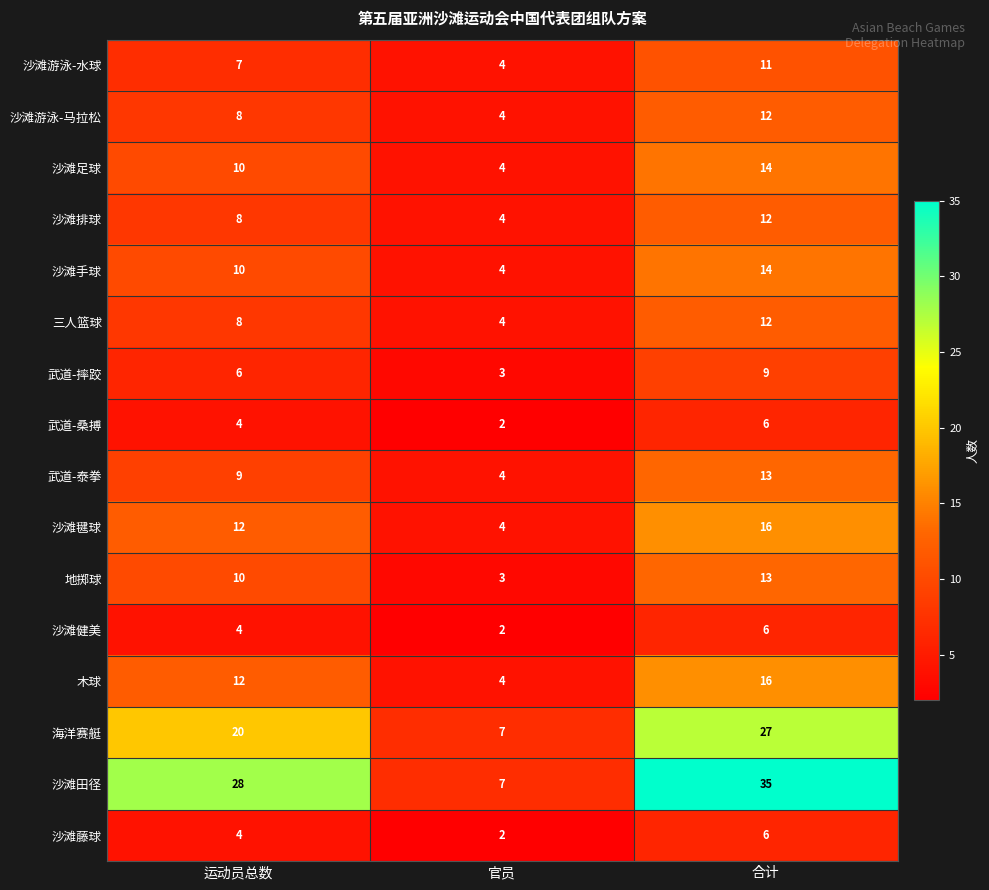

What is the approximate value of 三人篮球 at 官员?

4